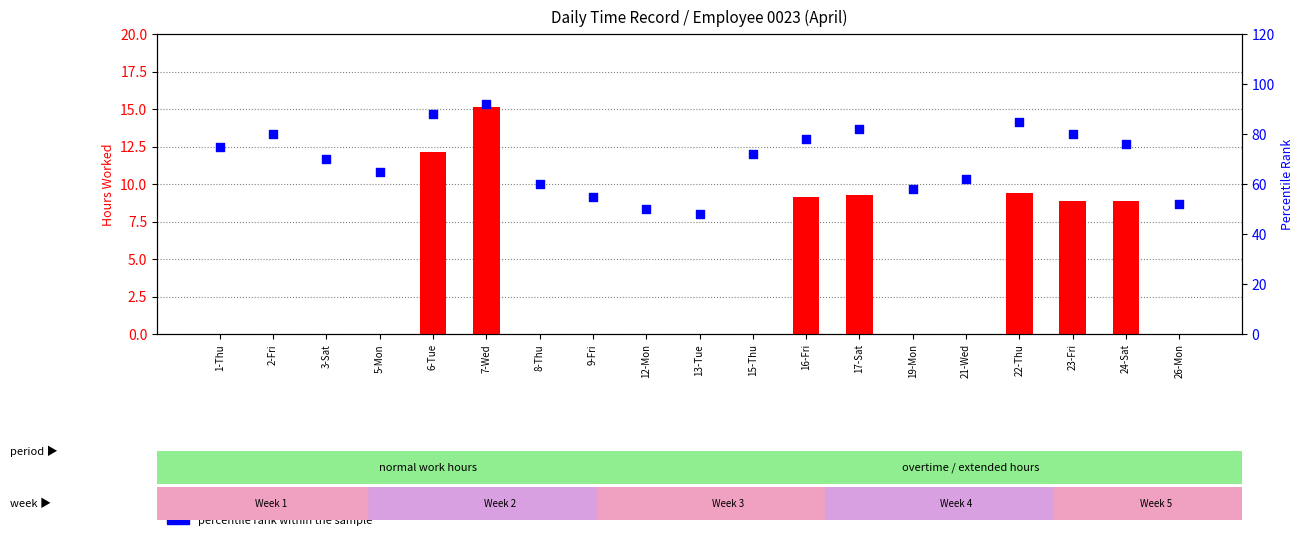

Which series has the largest total across all categories?

percentile rank within the sample